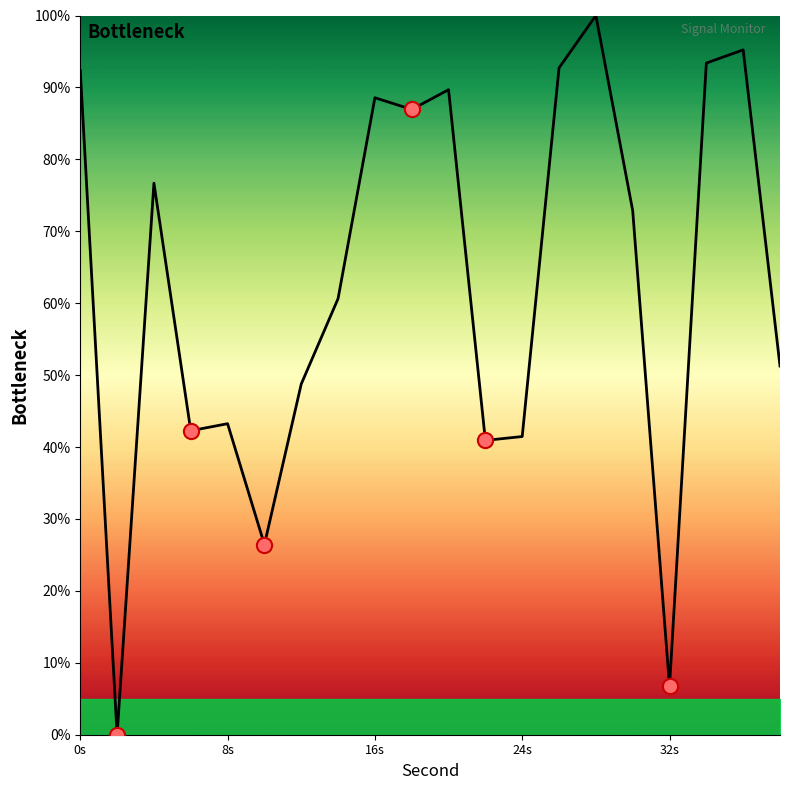

What is the difference between the maximum and minimum values?

100.0